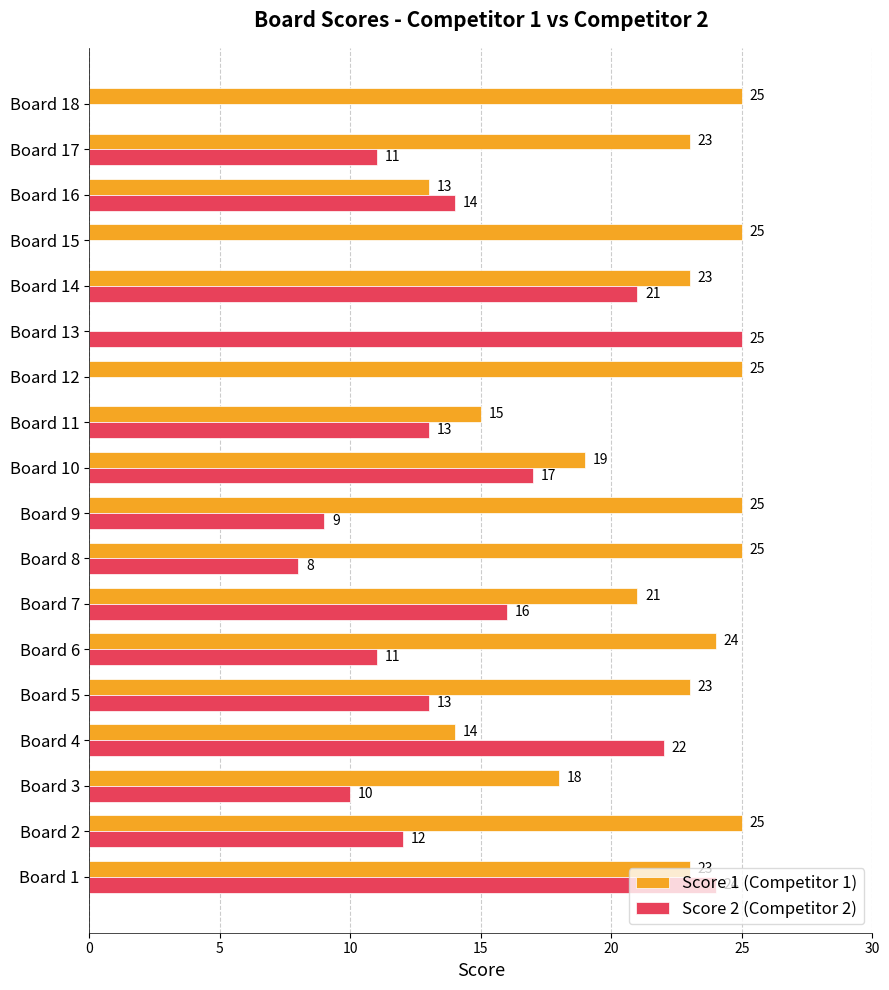

What is the sum of all Score 1 (Competitor 1) values?

366